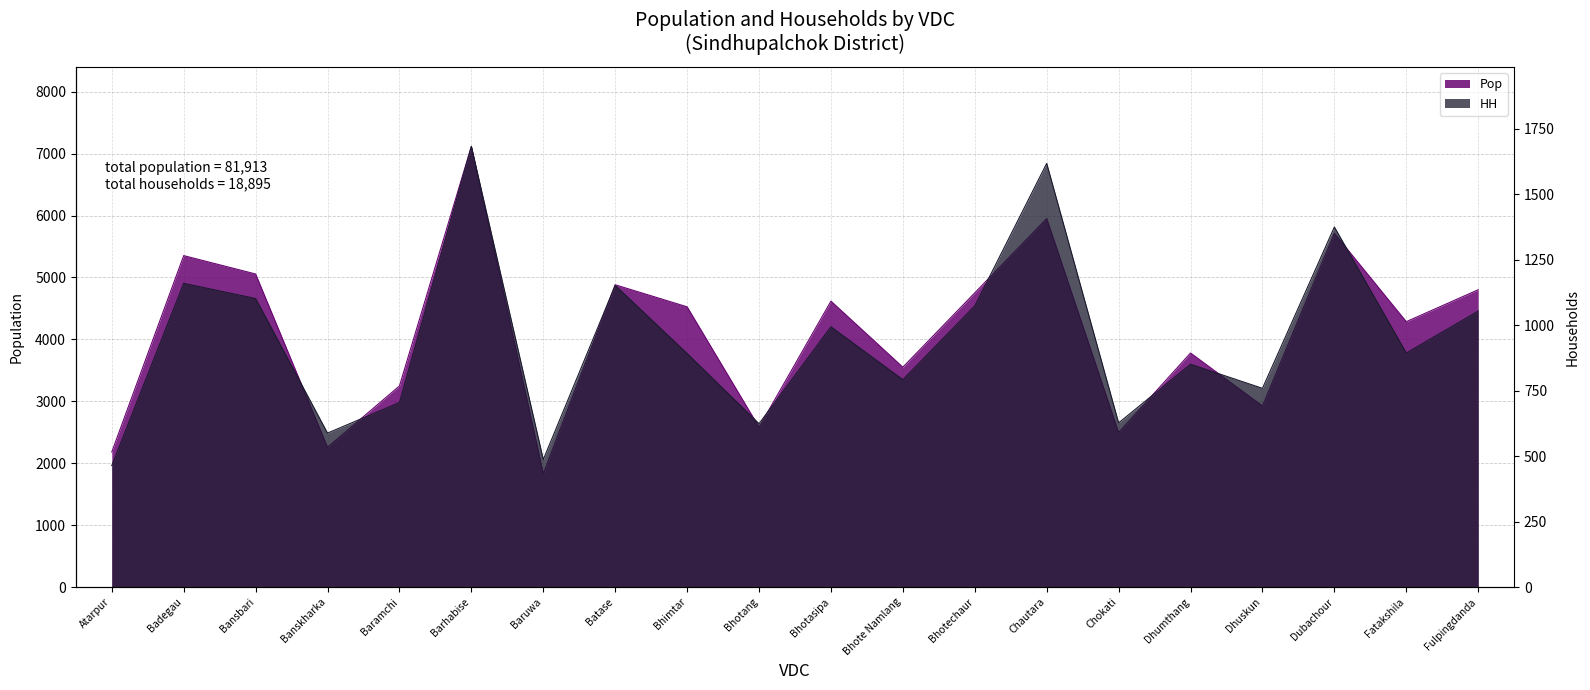

Where does the HH series first go above 894?

Badegau